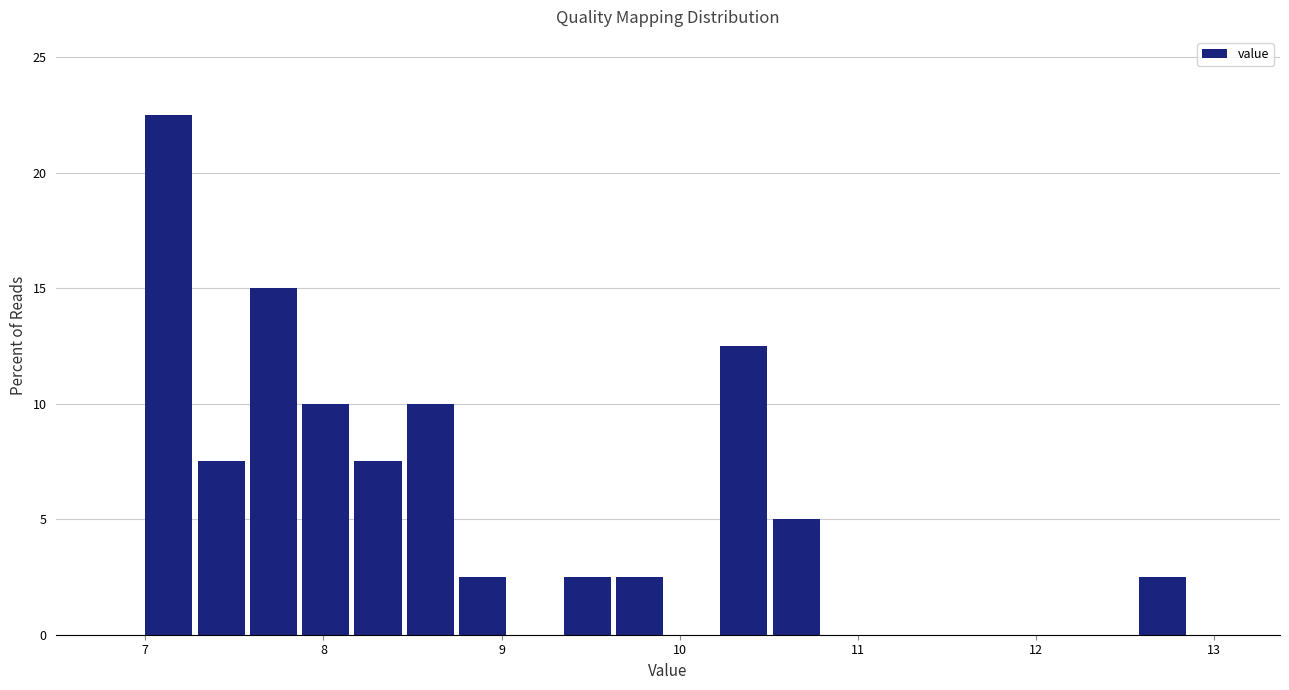

Read against the x-axis, roughly where is the centre of the tallest bar?

7.1